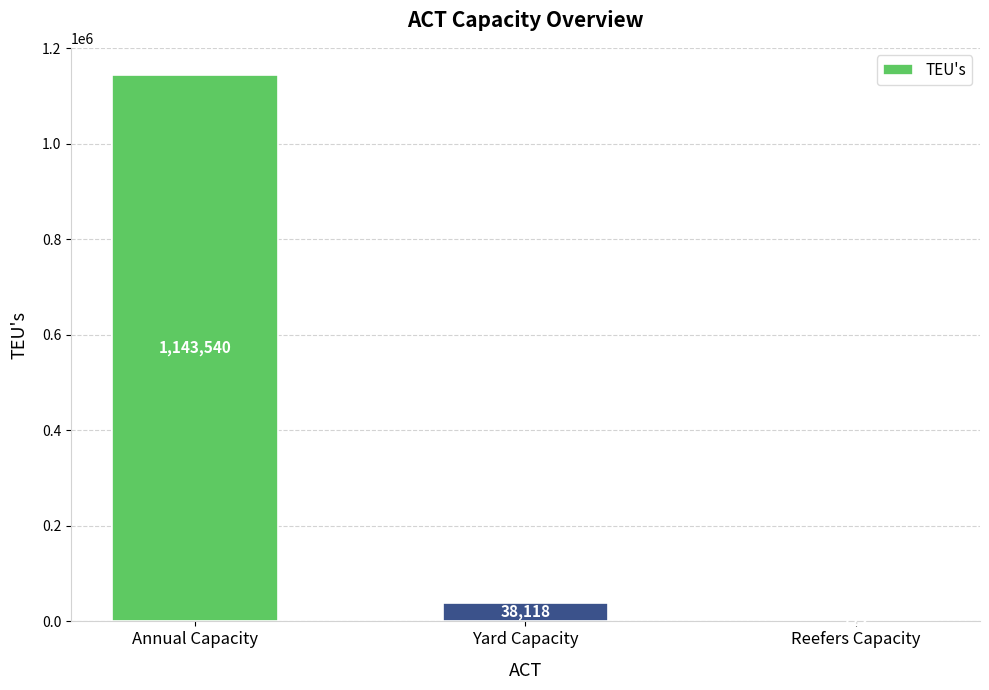

At which label does the data first exceed 38118?

Annual Capacity